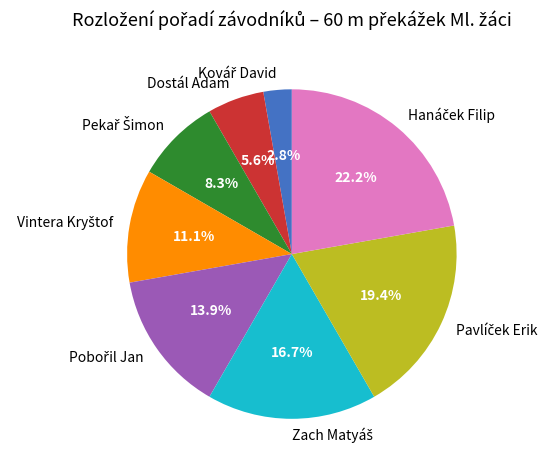

Does any single category account for the majority?

No